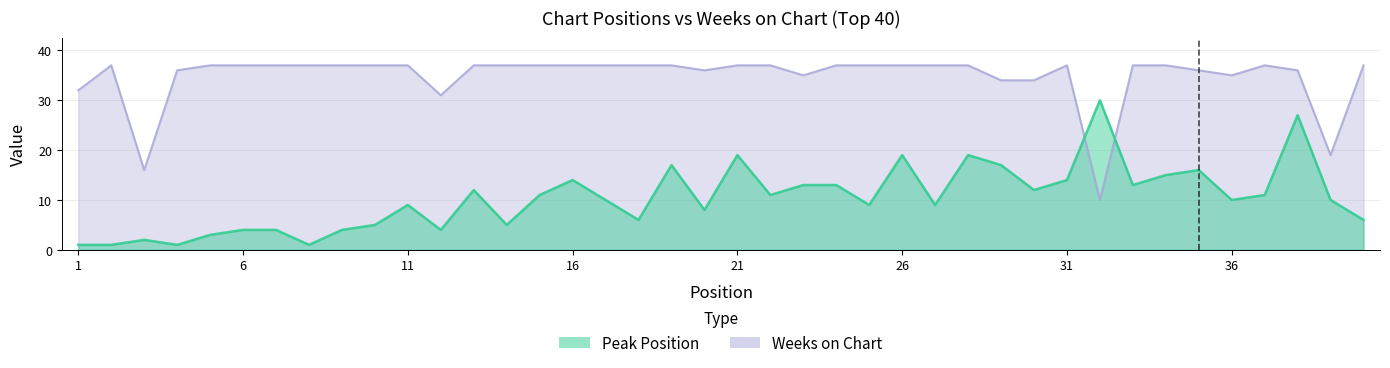

What is the difference between the highest and lowest values at 15?

26